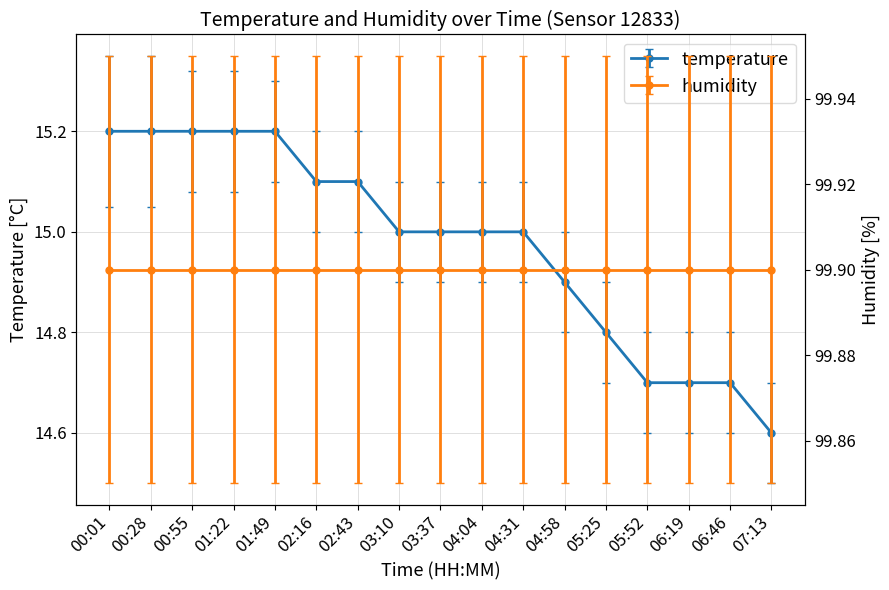

What position from the right is 02:16?

12